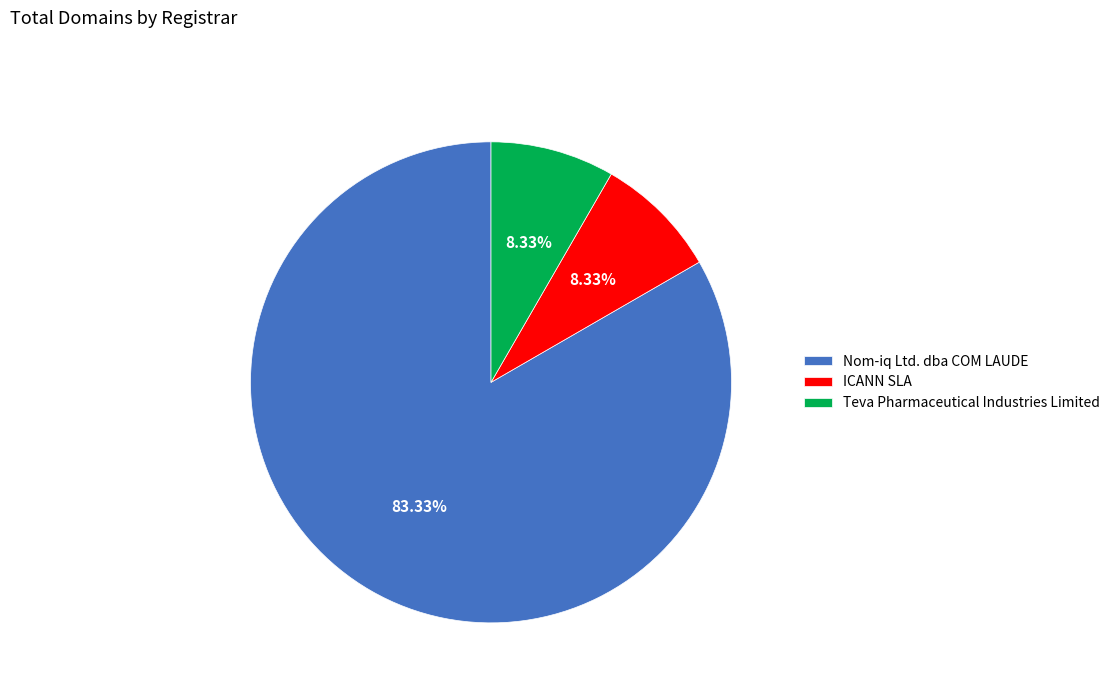

Is there any slice that represents more than half of the pie?

Yes